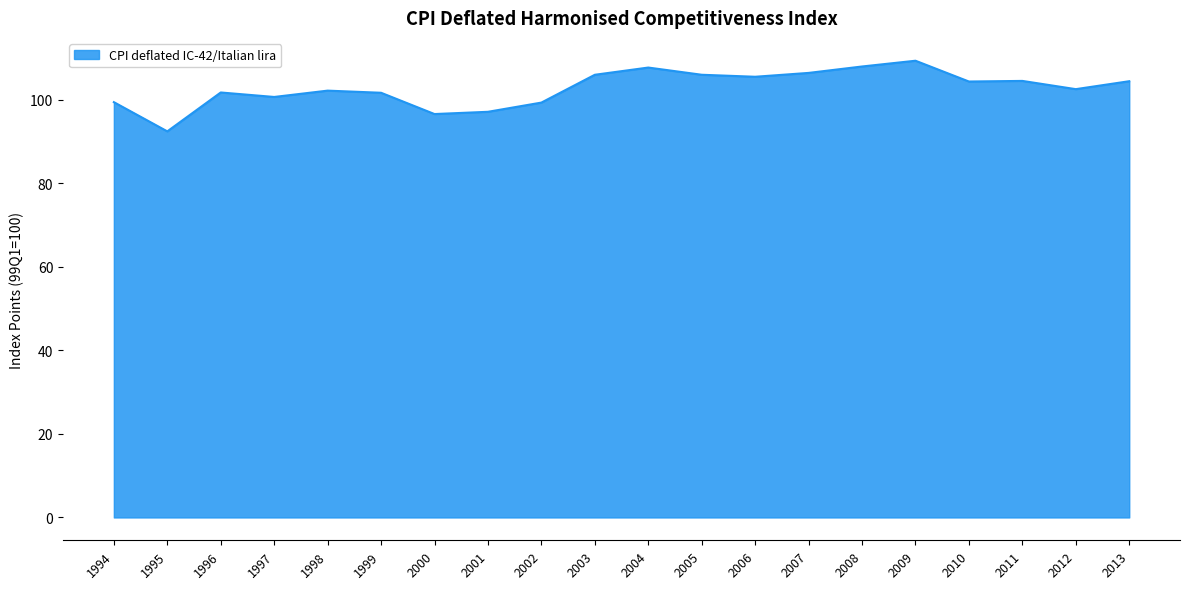

Is it true that the value at 2007 is 180.3?

False